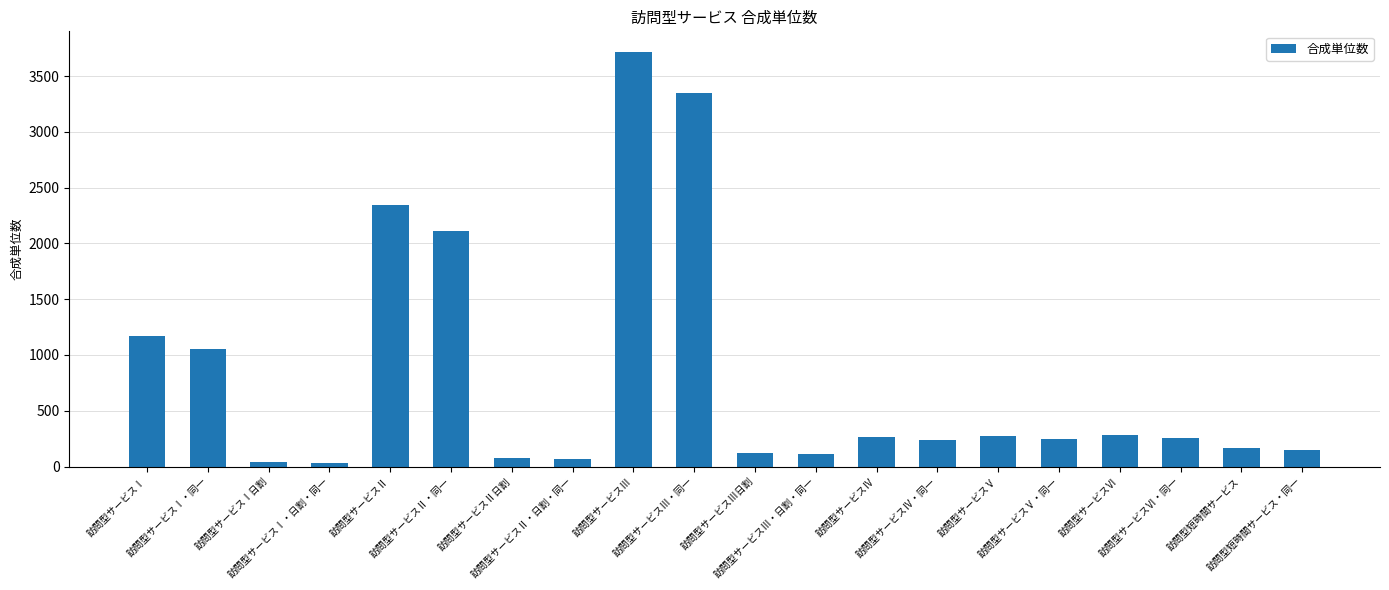

What is the label of the 3rd bar from the left?

訪問型サービスⅠ日割